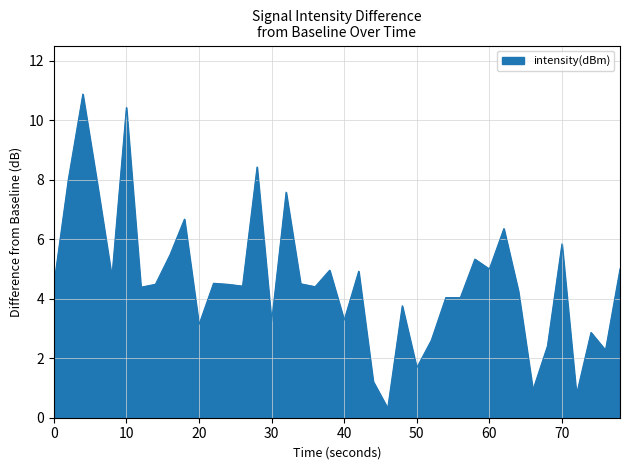

What is the smallest value displayed?

0.3